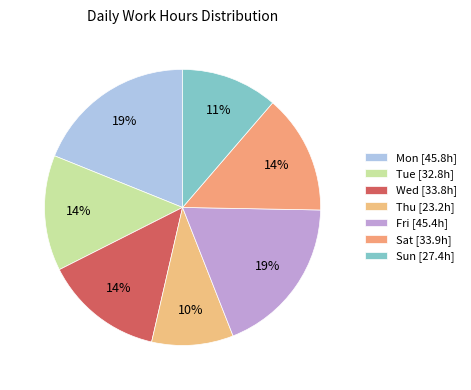

Count the number of slices in the pie.

7